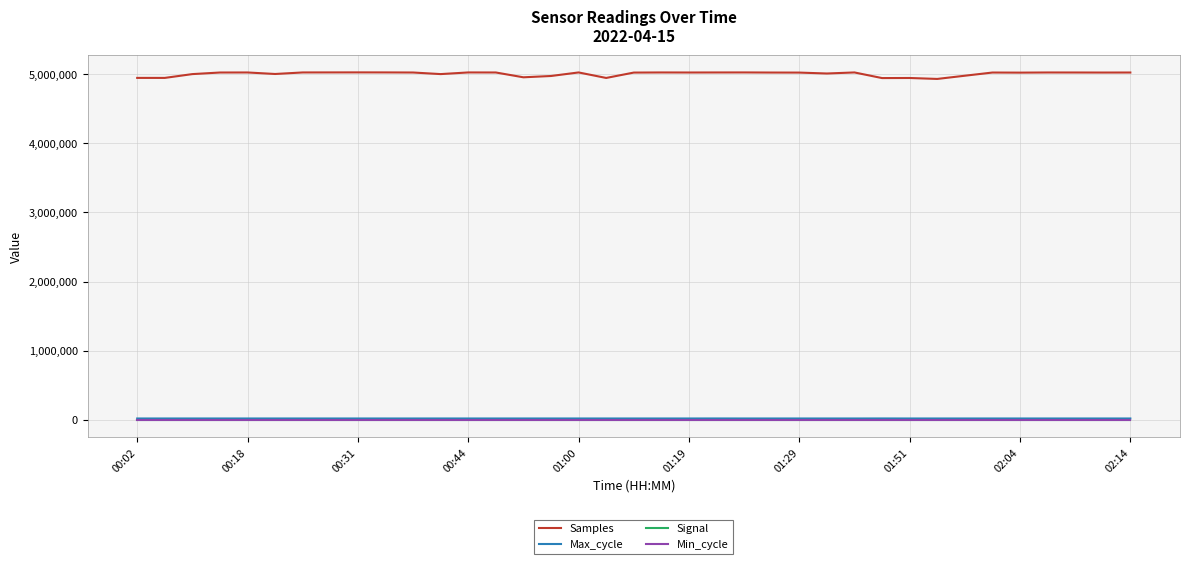

True or false: Max_cycle and Signal intersect in this chart.

False